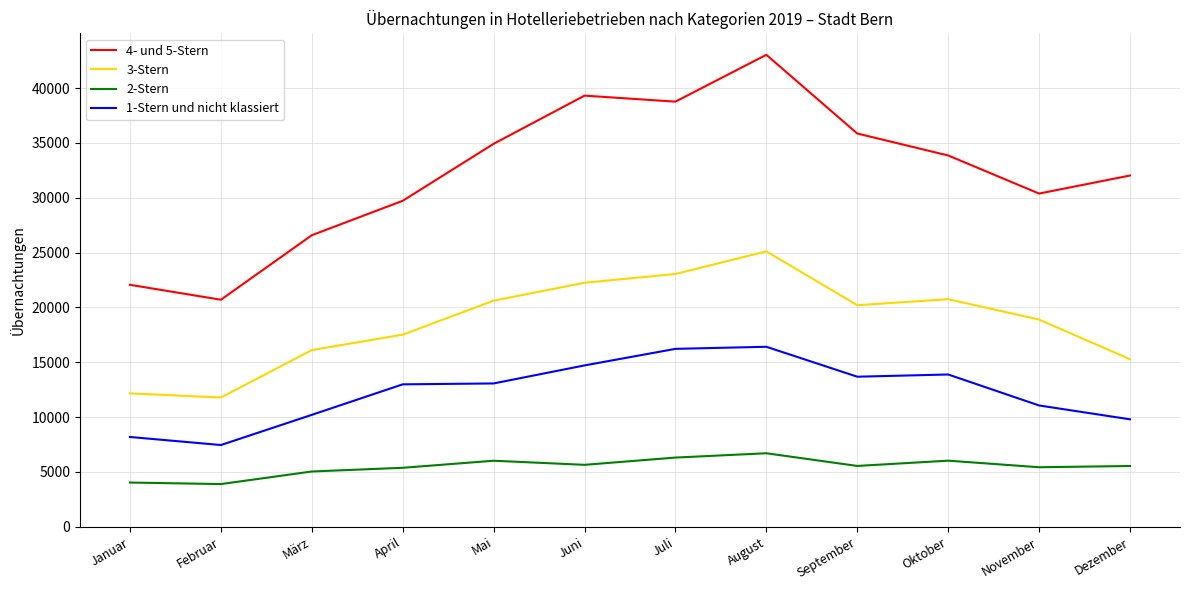

What is the maximum value shown in the chart?

43031